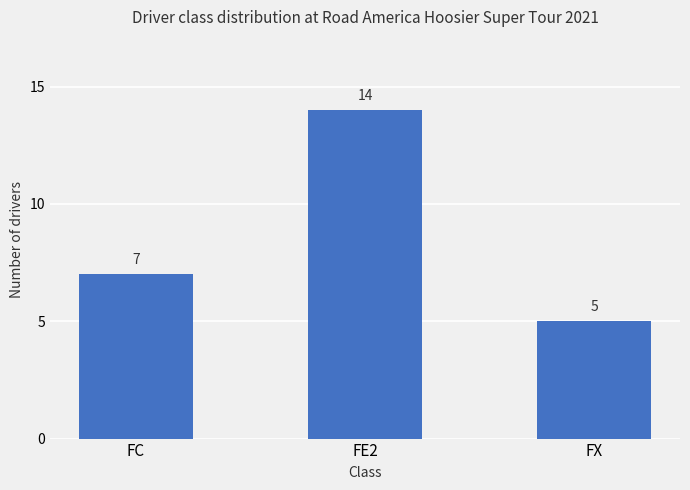

Read the value at FC.

7